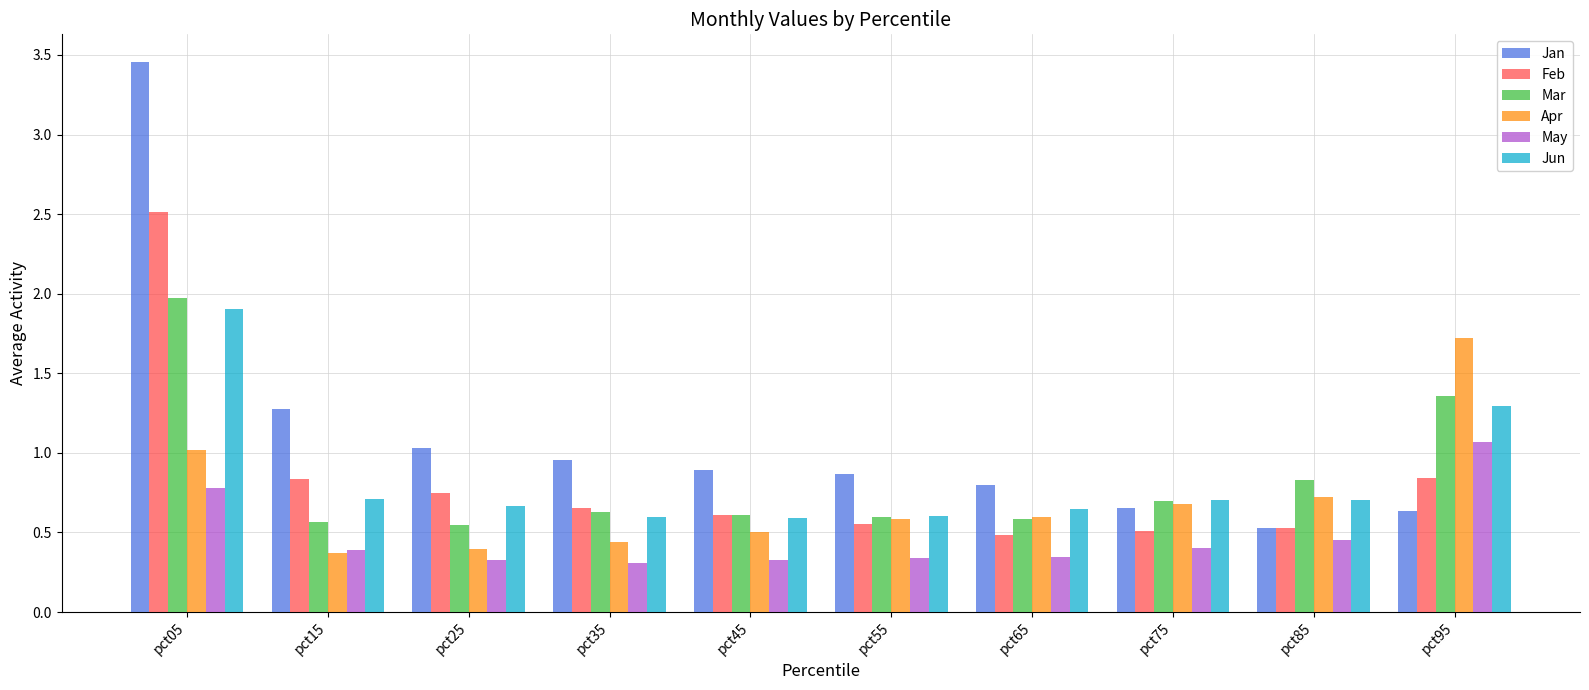

What is the sum of the Jun values at pct95 and pct25?

2.0